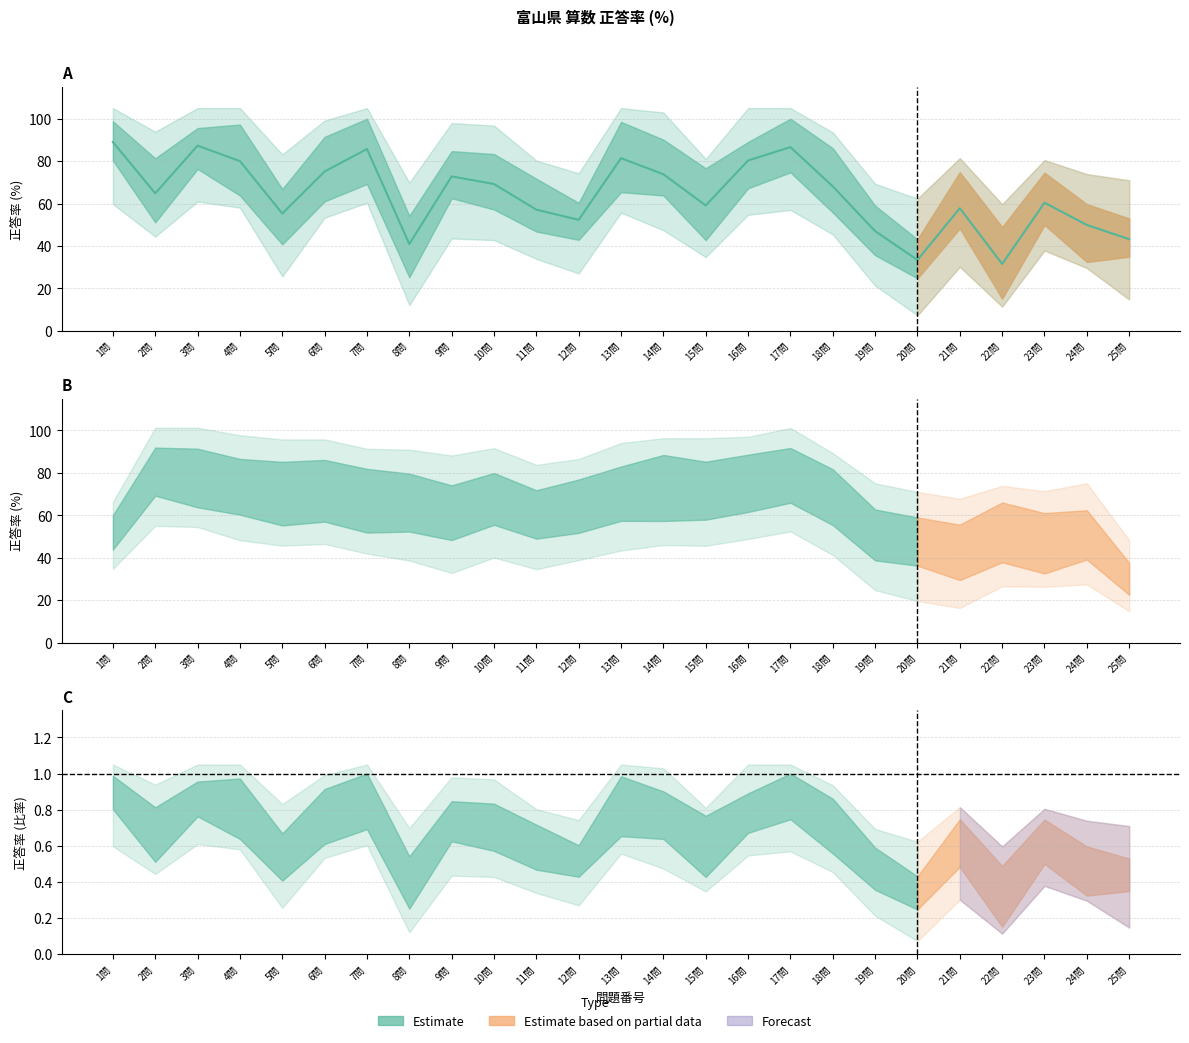

What is the ratio of the value at 21問 to the value at 5問?

1.0